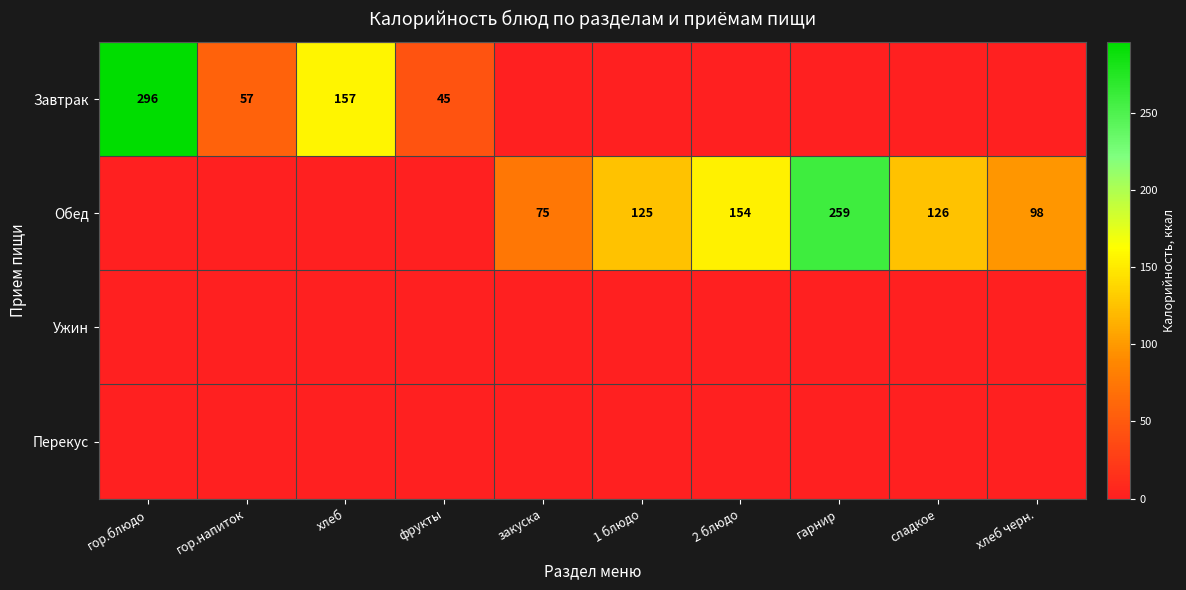

Is it true that Обед equals 362 at гарнир?

False